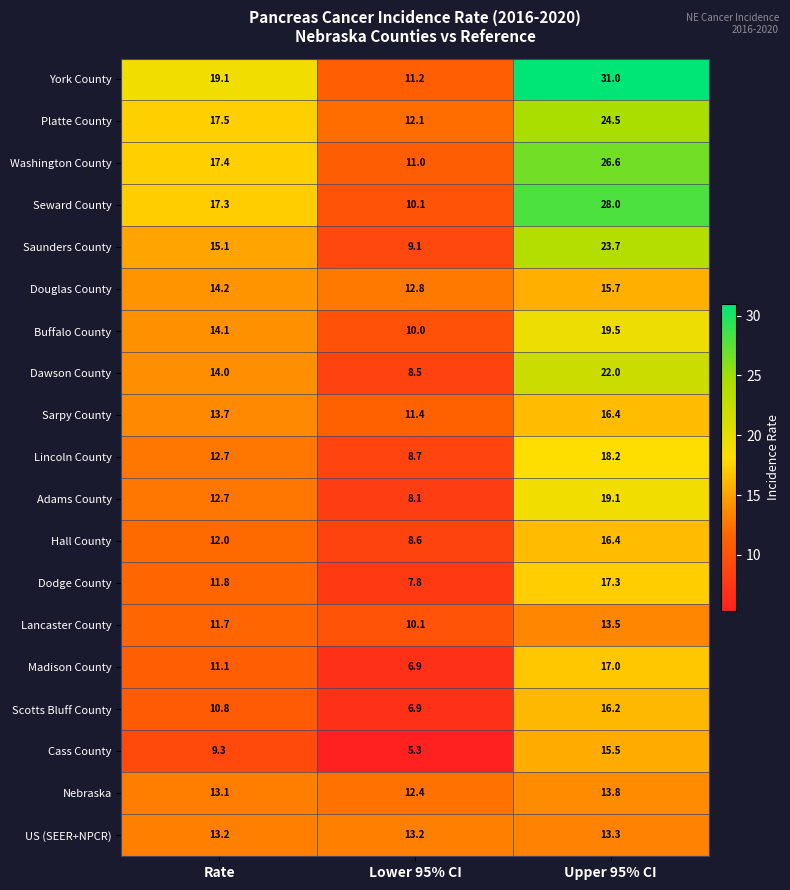

At how many categories does at least one series exceed 16?

2